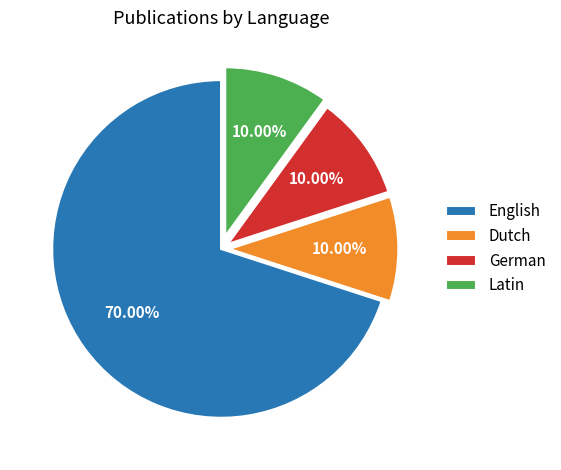

What percentage is the German slice, to the nearest percent?

10%